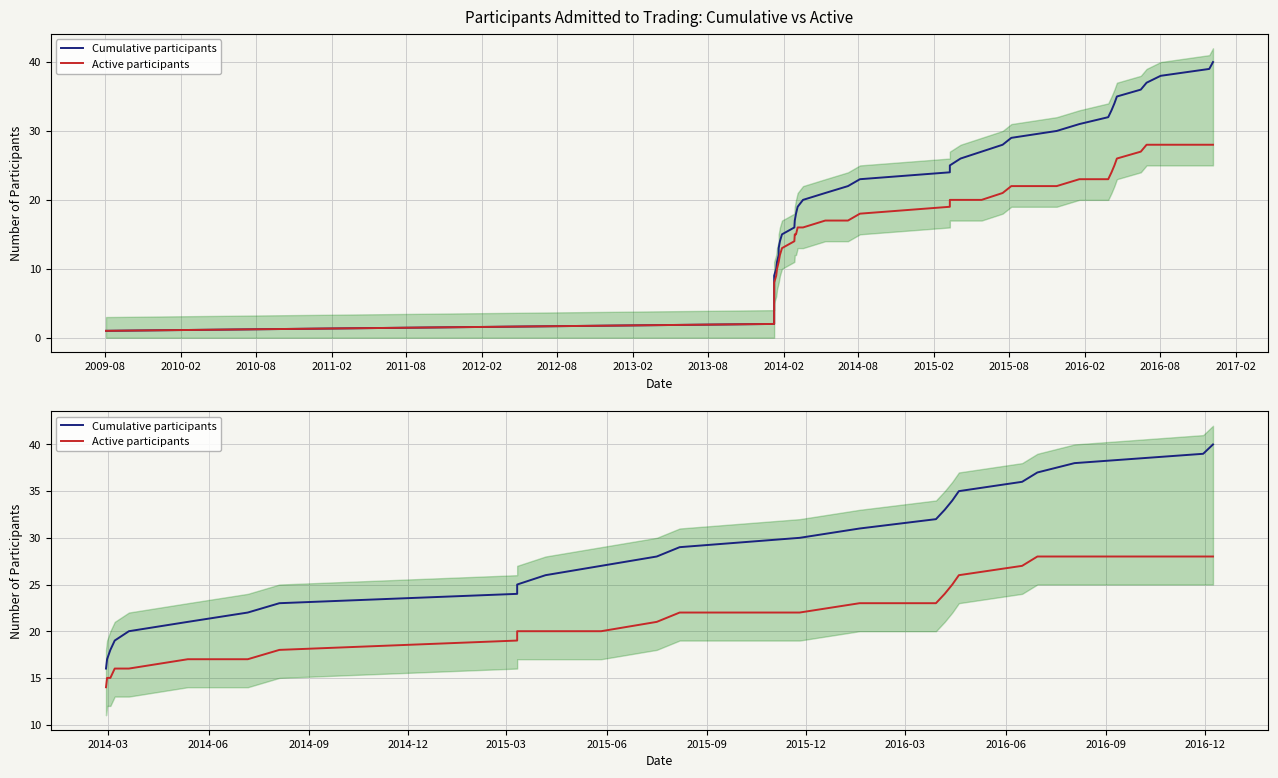

What is the sum of all Active participants values?

532